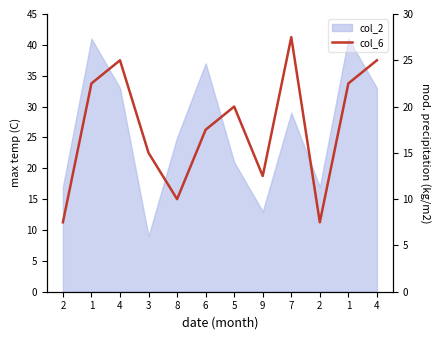

Approximately how many times larger is the value at 1 compared to 1?

1.0